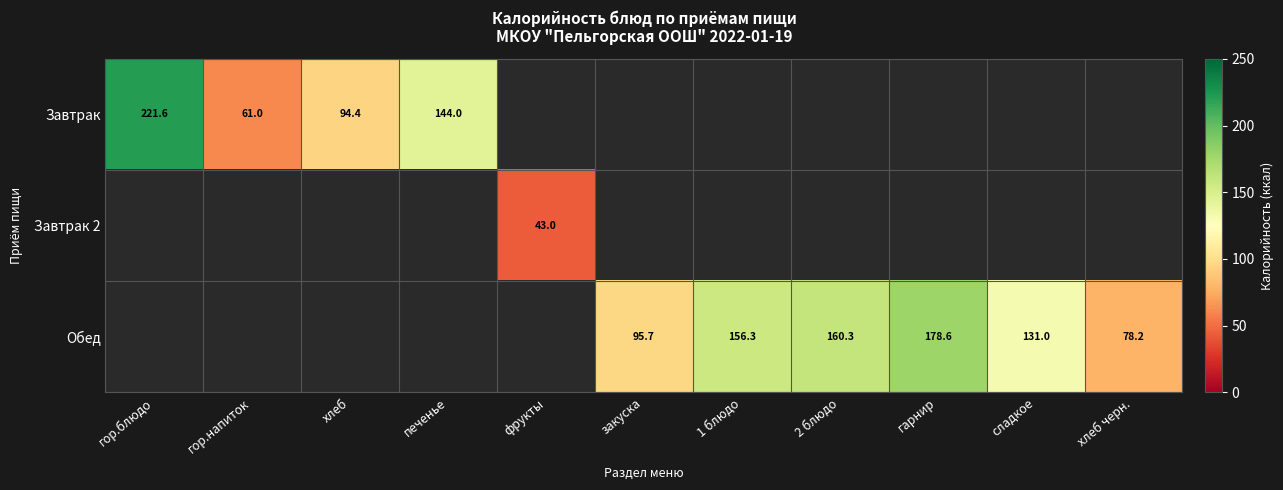

What is the maximum value shown in the chart?

221.6